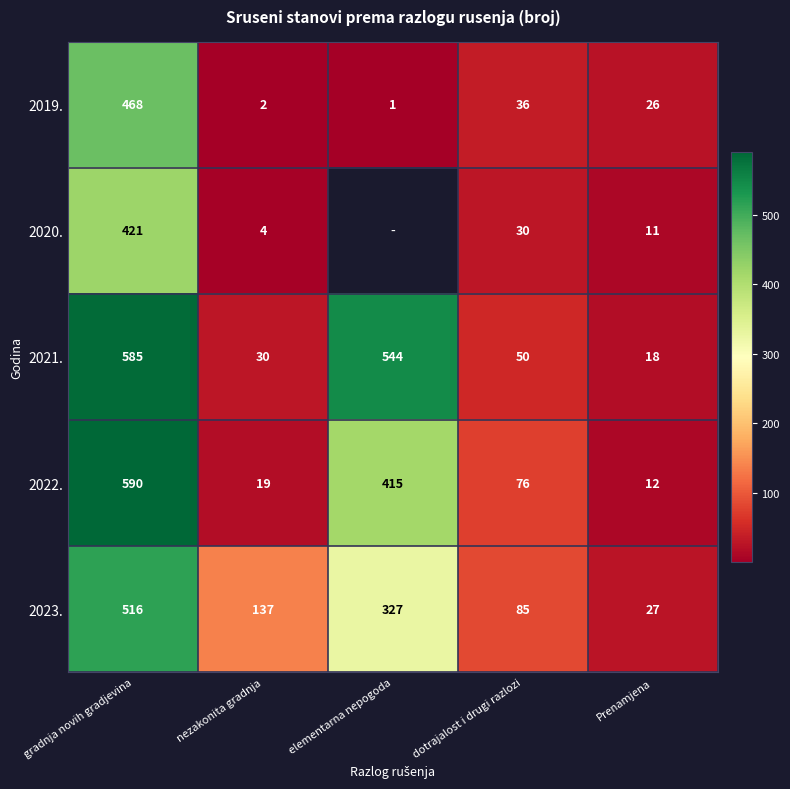

Is it true that 2022. equals 6 at nezakonita gradnja?

False